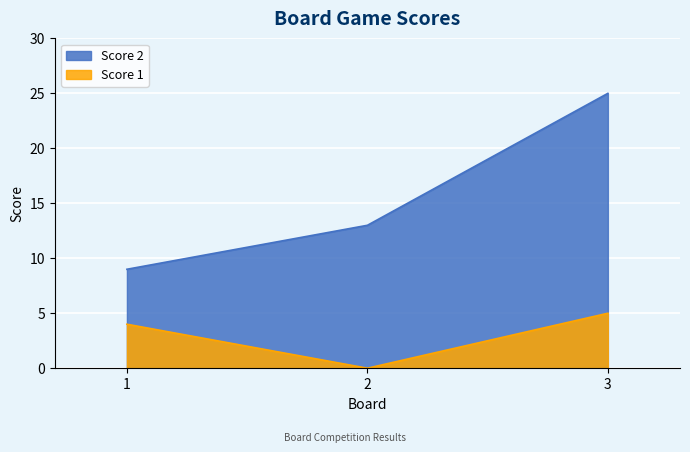

What is the sum of all Score 2 values?

47